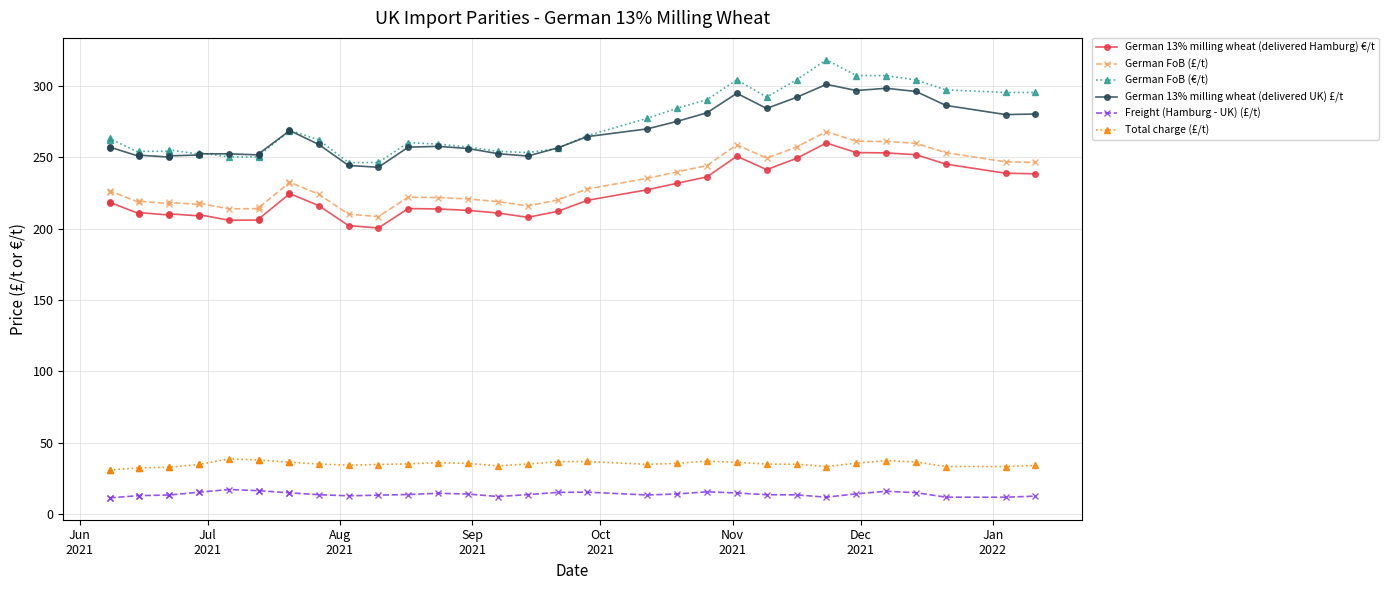

The value of German 13% milling wheat (delivered UK) £/t at 29 is 194.6. True or false?

False